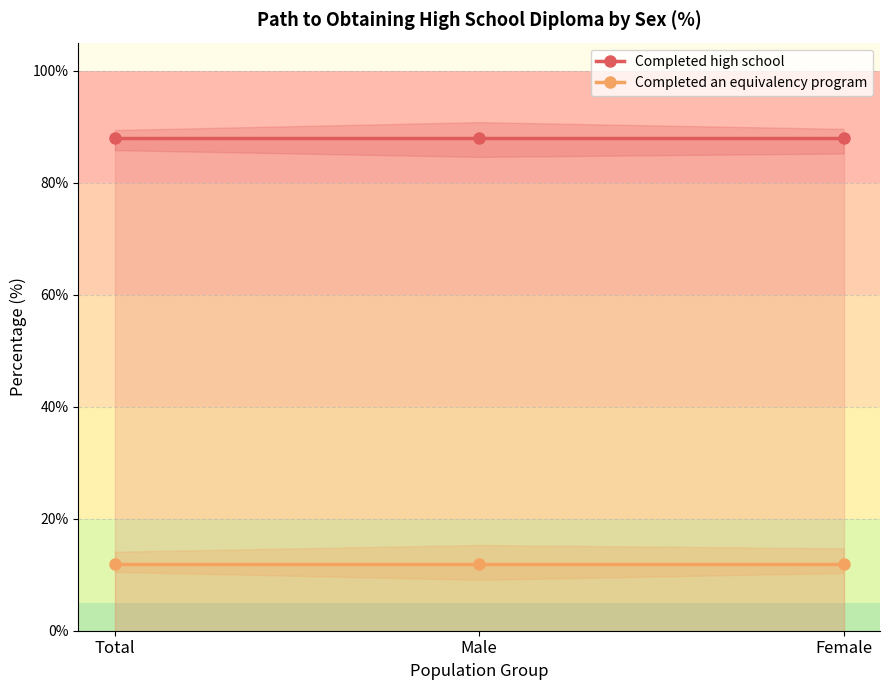

Count the number of categories in the chart.

3